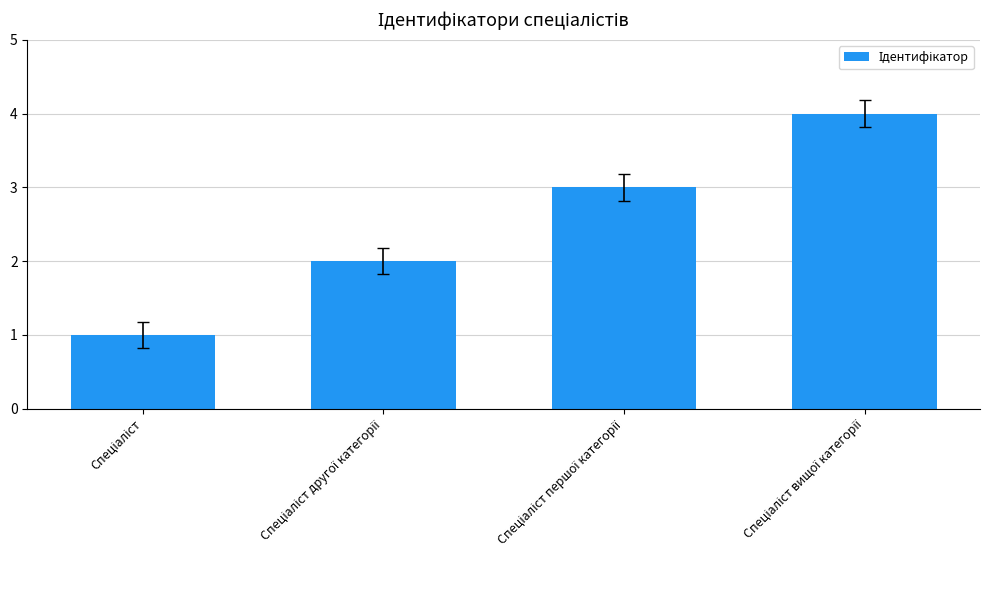

Does the chart contain stacked bars?

No